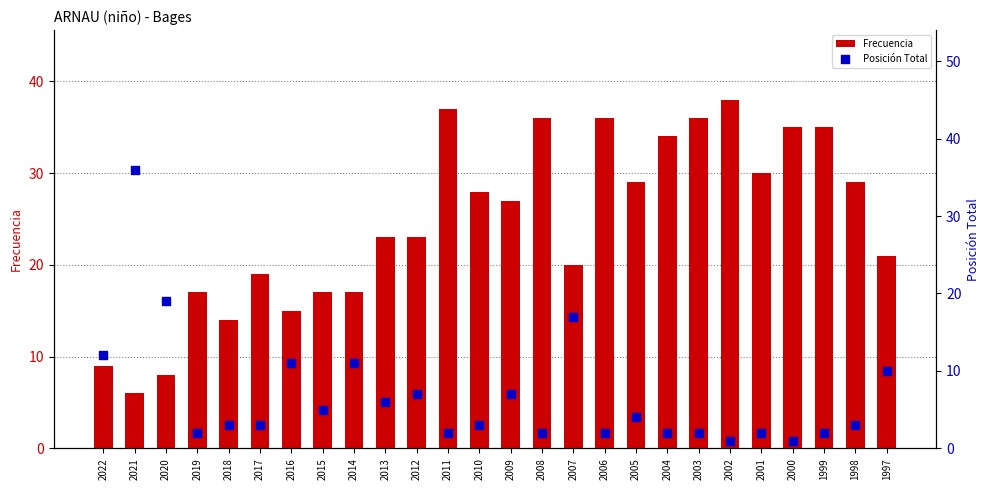

Which series has the largest total across all categories?

Frecuencia